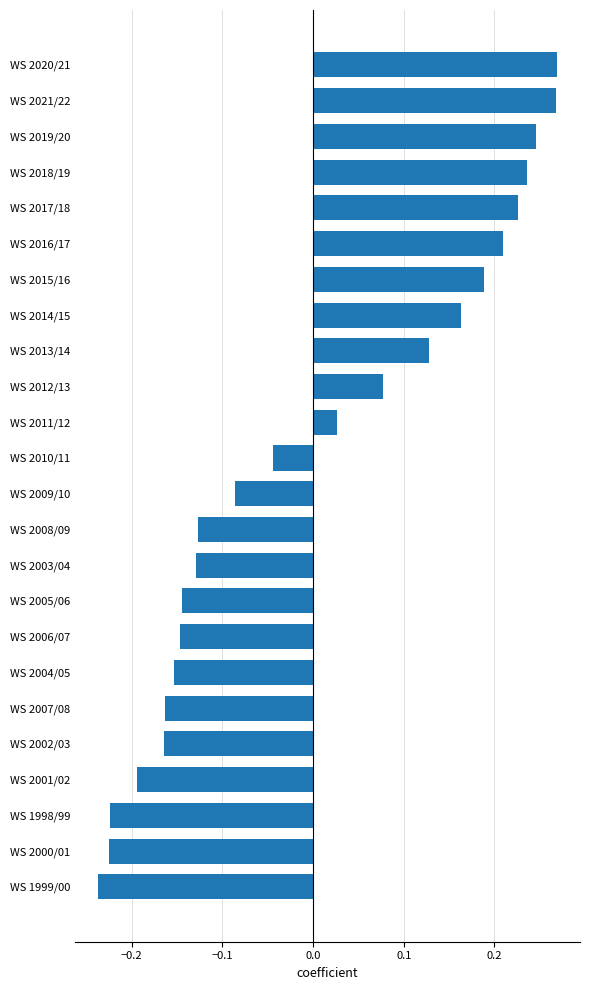

True or false: the data shows -0.2 at WS 1998/99.

True